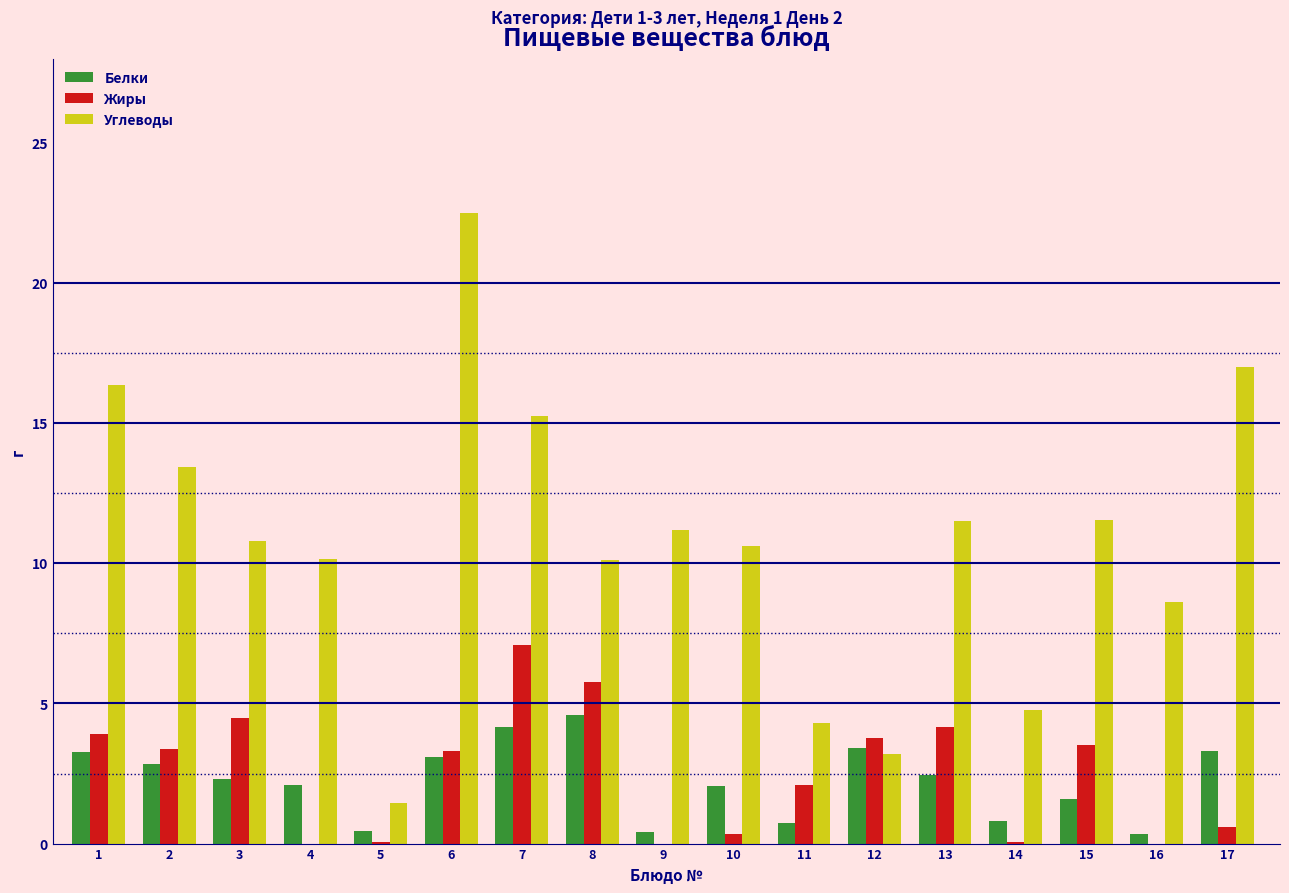

The Жиры series shows 2.2 at 16. True or false?

False